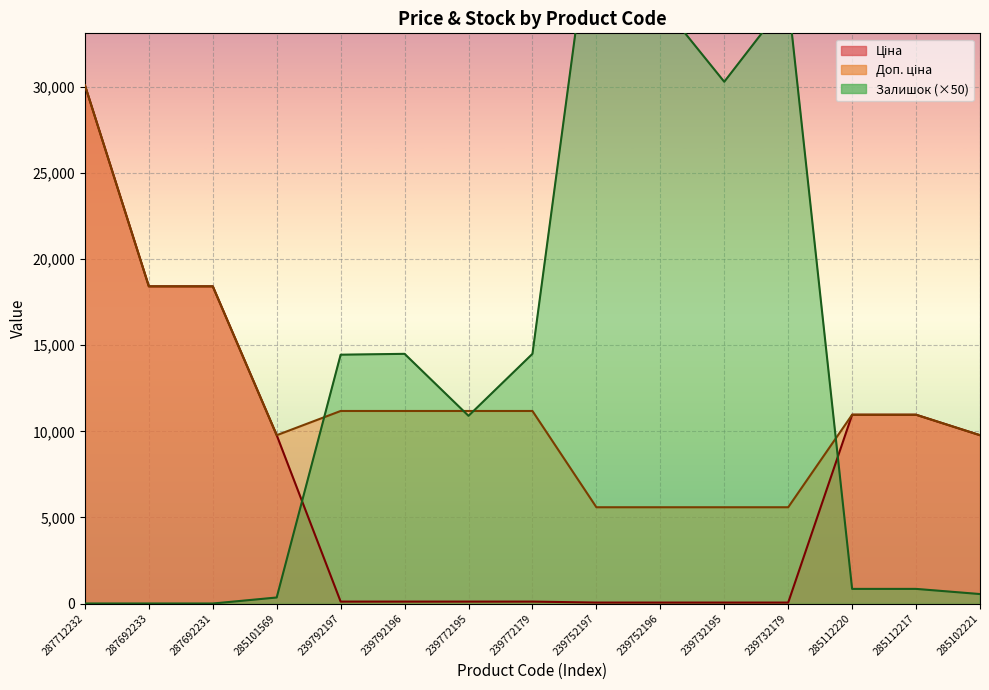

What are all the series names shown in the legend?

Ціна, Доп. ціна, Залишок